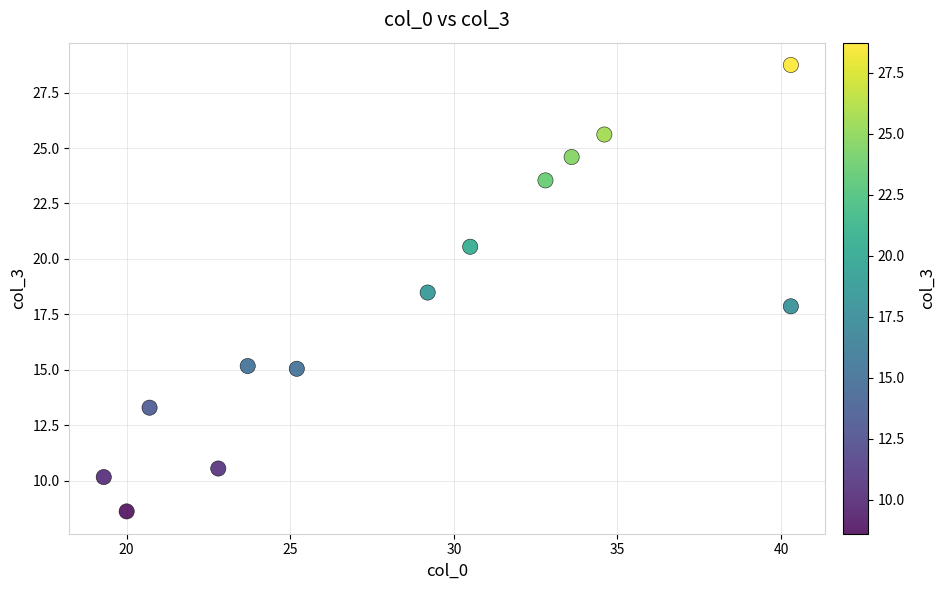

What is the range of Y values (max minus min)?

20.1